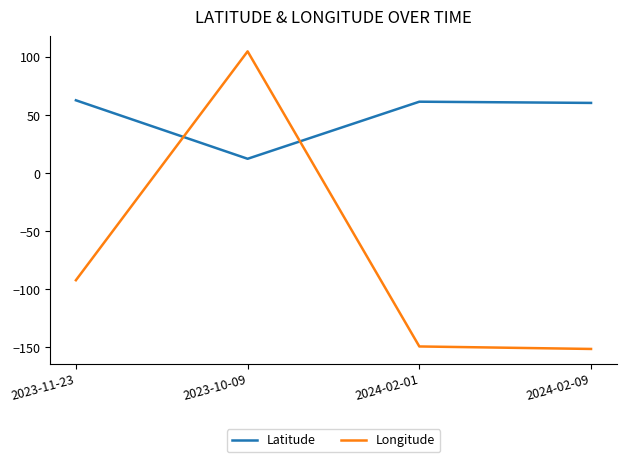

Which category has the highest value across all series?

2023-10-09